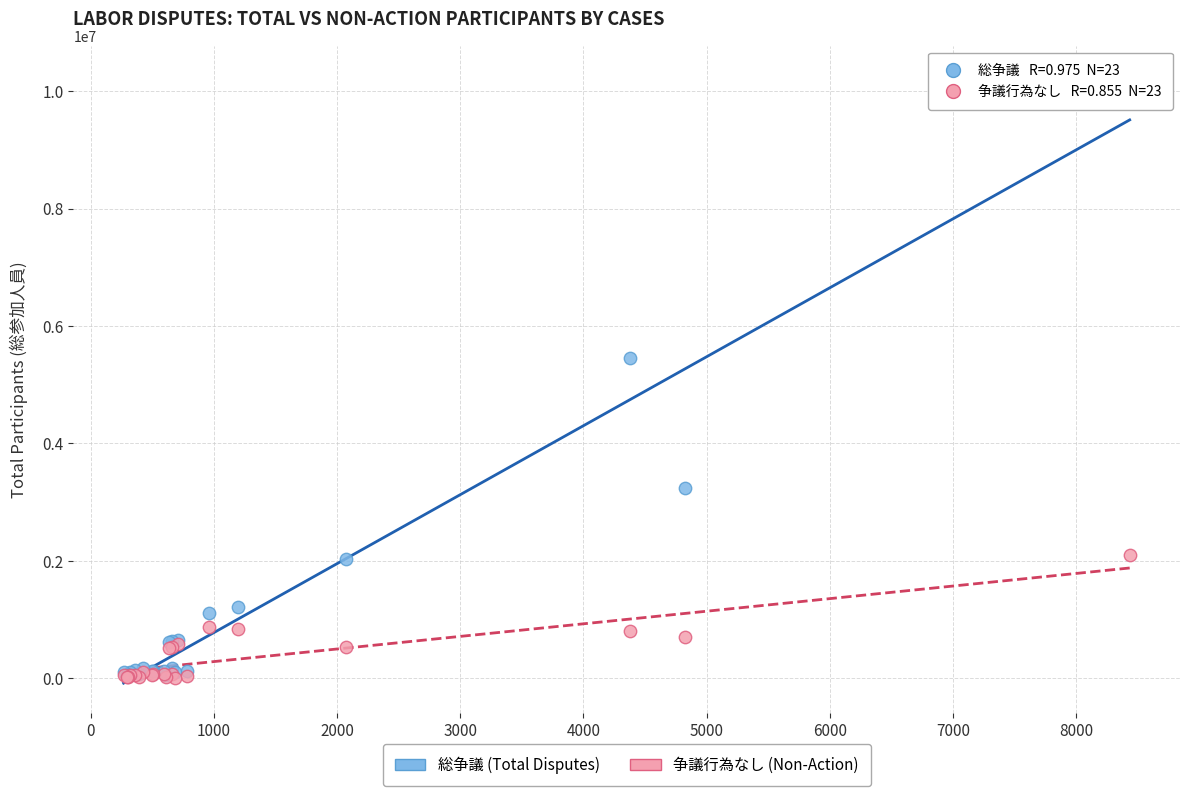

Across all series, what Y value is closest to 5130903?

5455560